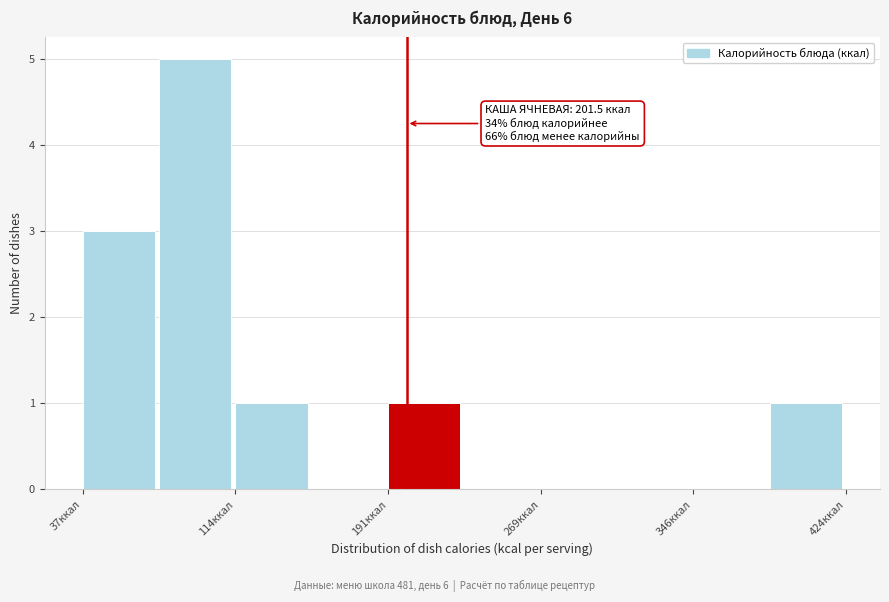

Around what value on the x-axis is the tallest bar? Give the approximate position of its centre, as read against the axis.

90